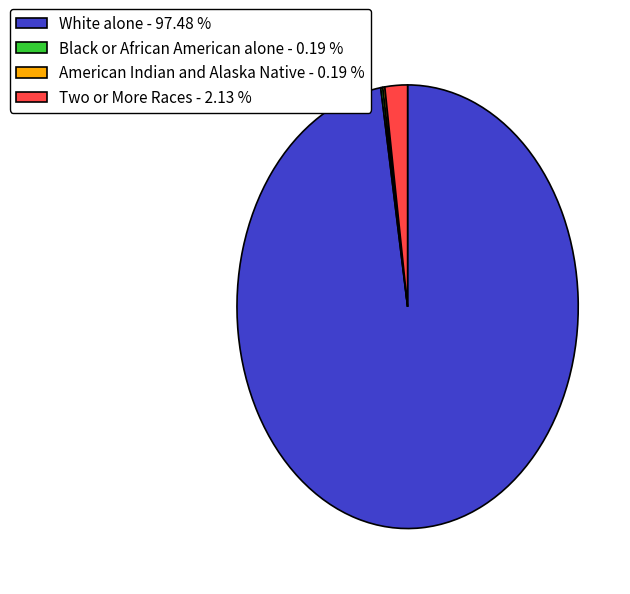

Which slice is the largest?

White alone - 97.48 %